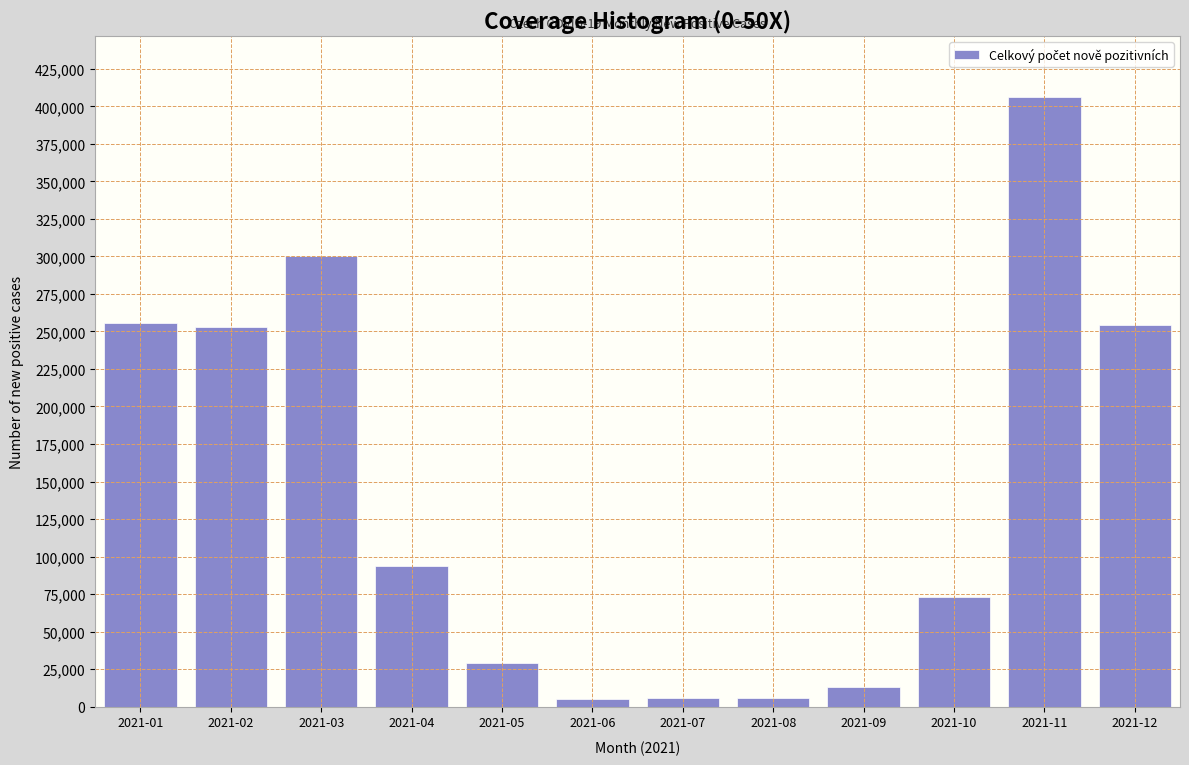

What is the greatest value displayed?

406141